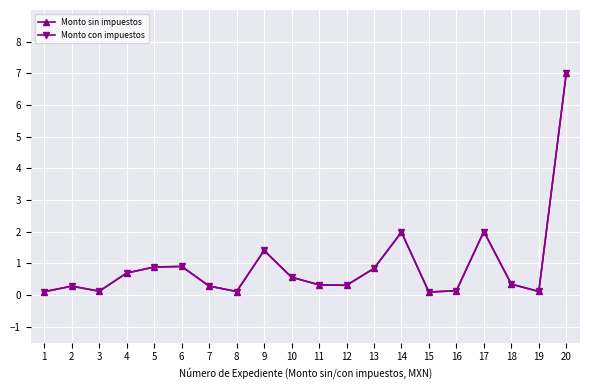

Between which two adjacent categories do Monto con impuestos and Monto sin impuestos first intersect?

5 and 6